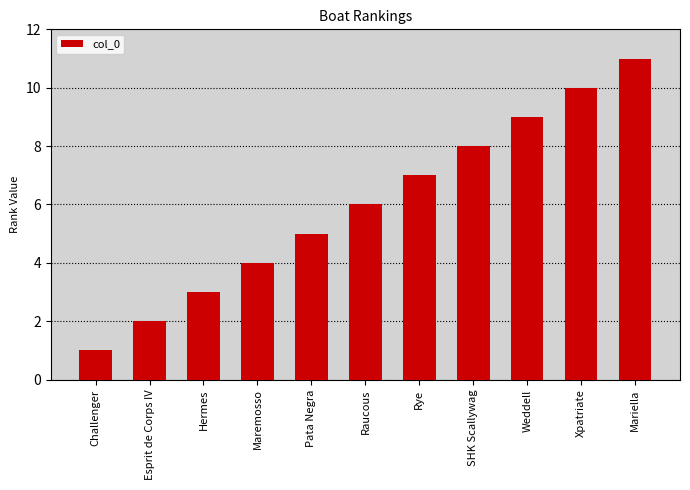

What is the maximum value shown in the chart?

11